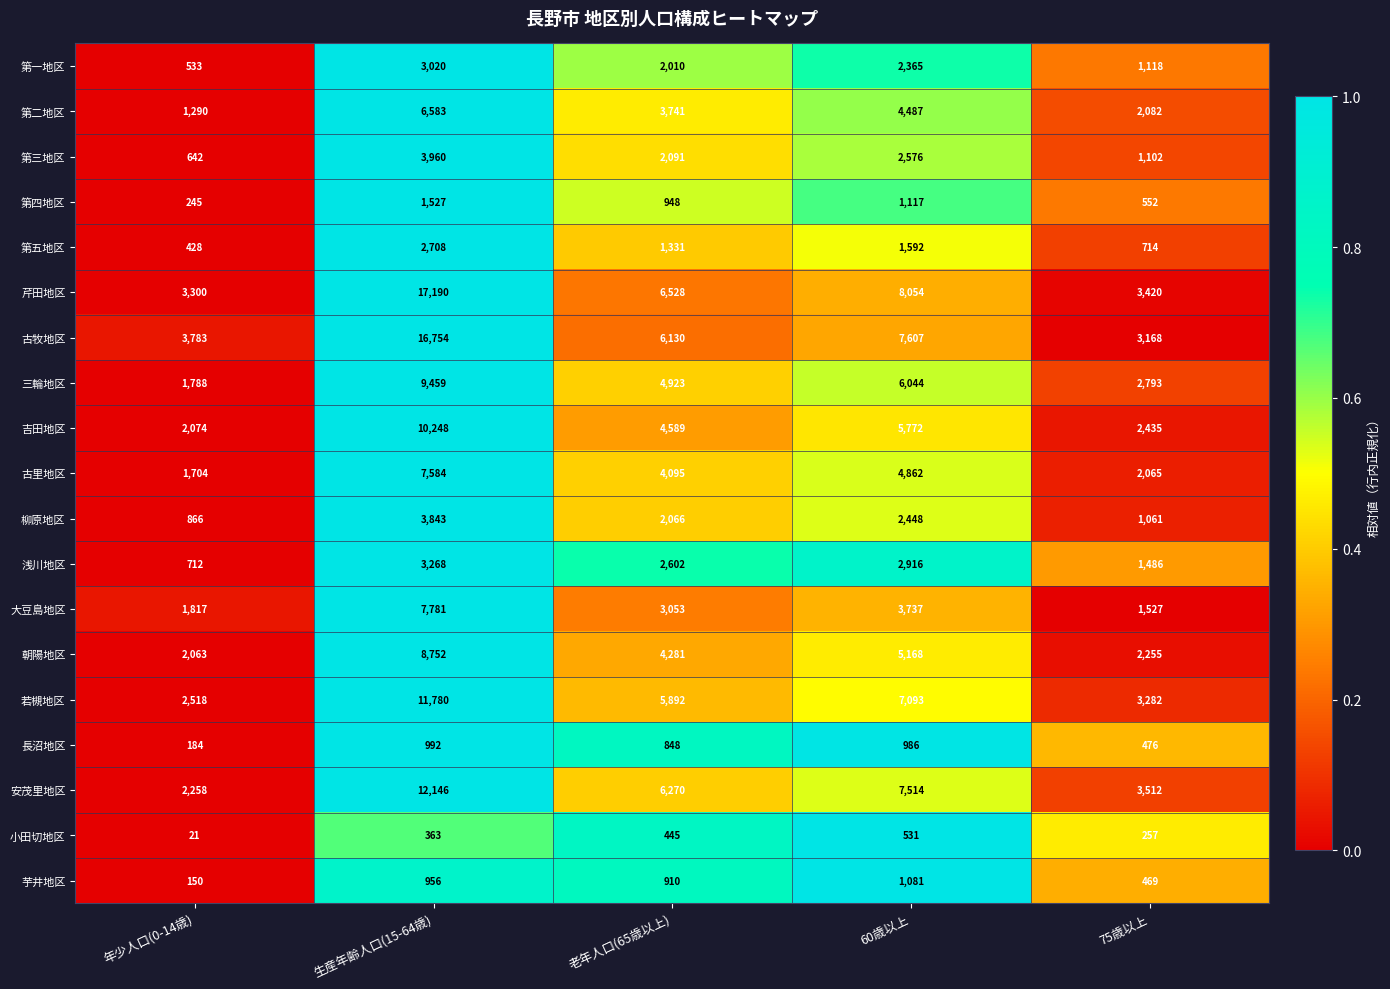

At which category is the sum across all series the highest?

生産年齢人口(15-64歳)